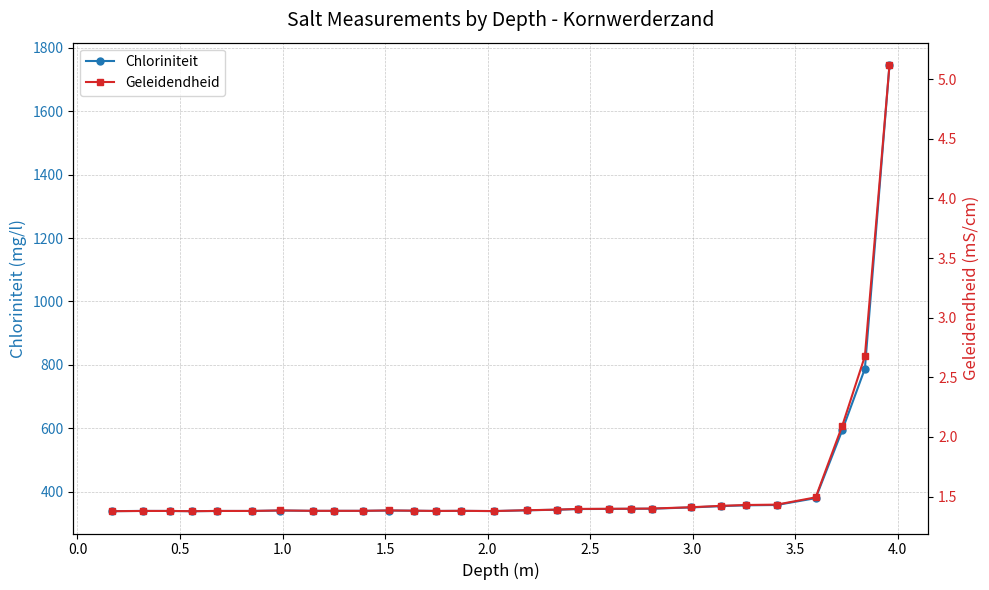

True or false: Chloriniteit has more than 2 points higher than both neighbors.

True